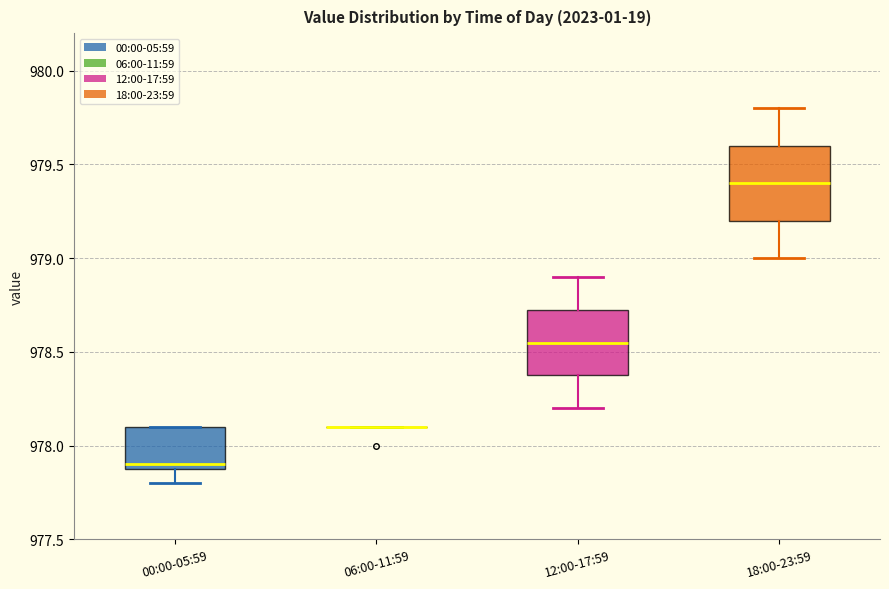

Where does the lower whisker of the box for 00:00-05:59 end on the y-axis? The values are not printed on the chart, so give them approximately, as read against the axis.

977.80